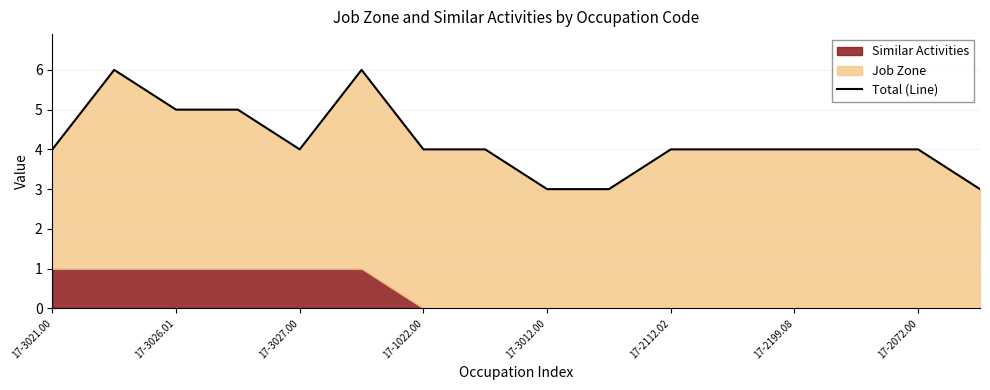

What is the sum of all values?

67